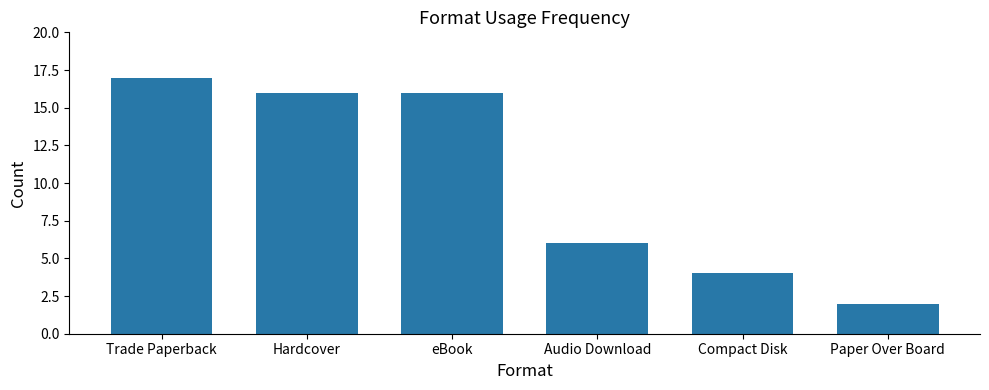

Are the bars horizontal?

No